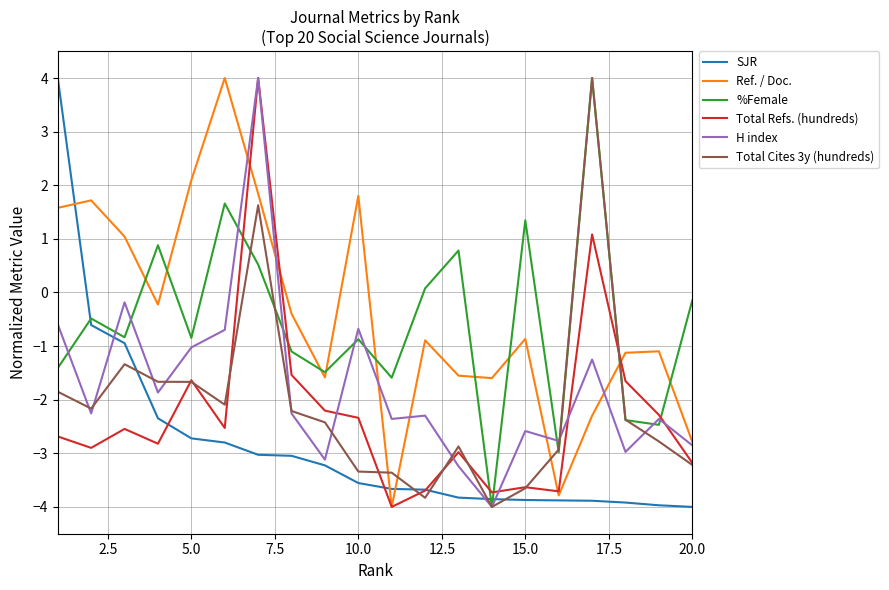

What is the difference between the maximum and minimum values in the %Female series?

8.0